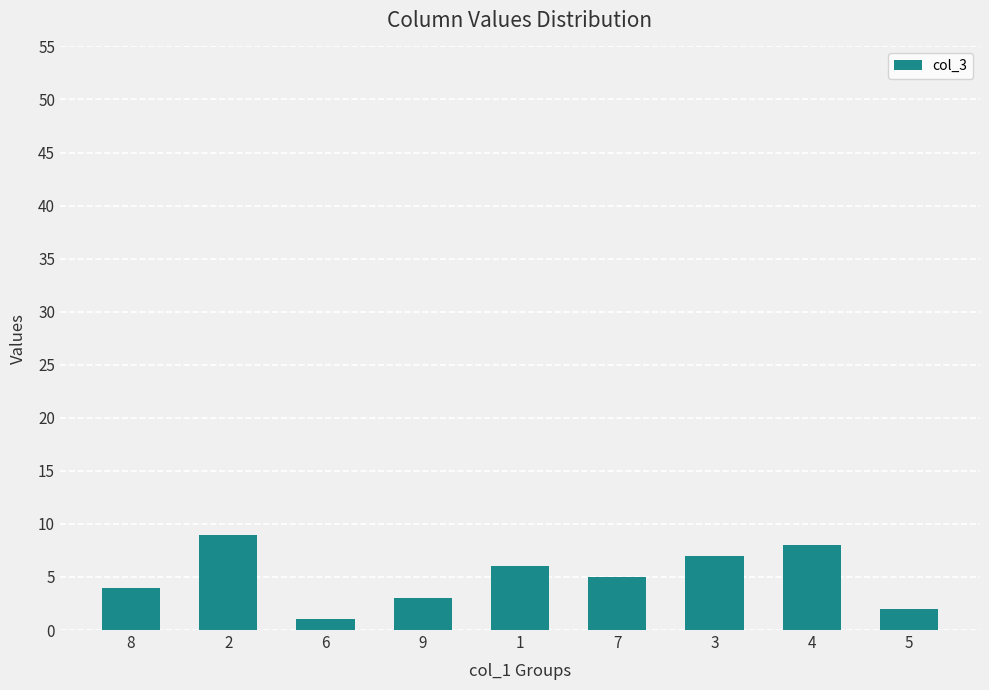

At which category does the chart reach its peak across all series?

2